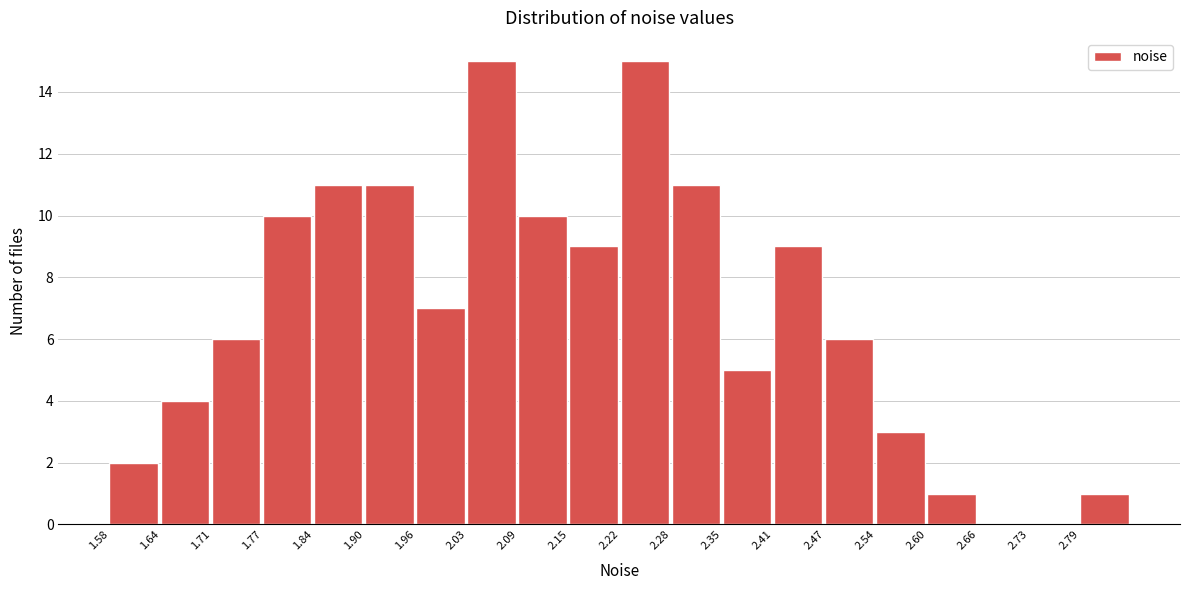

Reading left to right, list every bar in this chart as the range it spans on the x-axis followed by its height. Neither the bar edges nor the heights are printed on the chart, so give them approximately, as read against the axes.

1.58 to 1.64: 2
1.64 to 1.71: 4
1.71 to 1.77: 6
1.77 to 1.84: 10
1.84 to 1.90: 11
1.90 to 1.96: 11
1.96 to 2.03: 7
2.03 to 2.09: 15
2.09 to 2.15: 10
2.15 to 2.22: 9
2.22 to 2.28: 15
2.28 to 2.35: 11
2.35 to 2.41: 5
2.41 to 2.47: 9
2.47 to 2.54: 6
2.54 to 2.60: 3
2.60 to 2.66: 1
2.66 to 2.73: 0
2.73 to 2.79: 0
2.79 to 2.86: 1